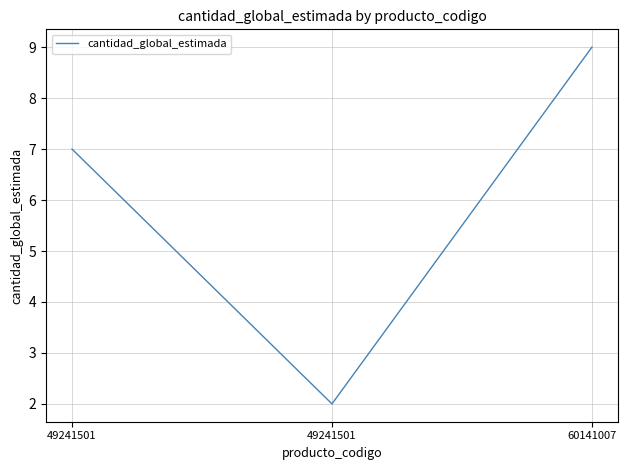

What is the difference between the maximum and minimum values?

7